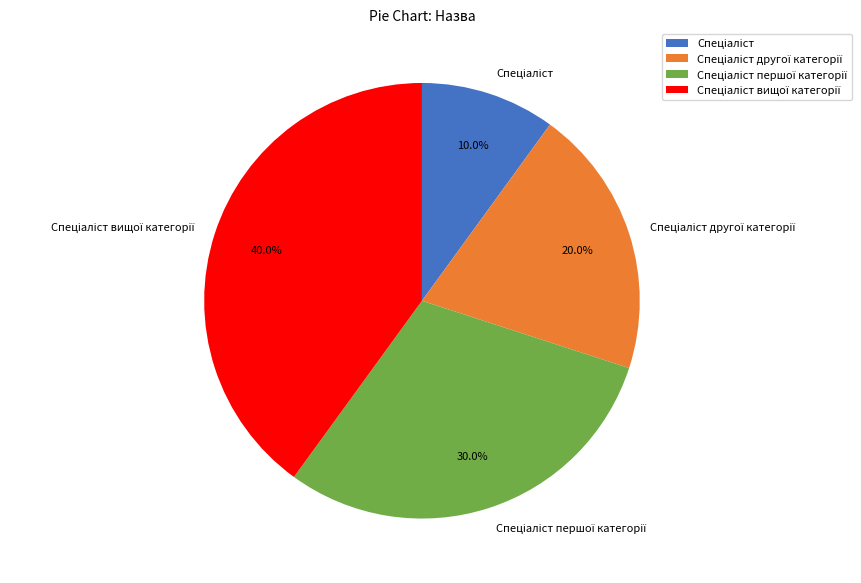

Does any single category account for the majority?

No